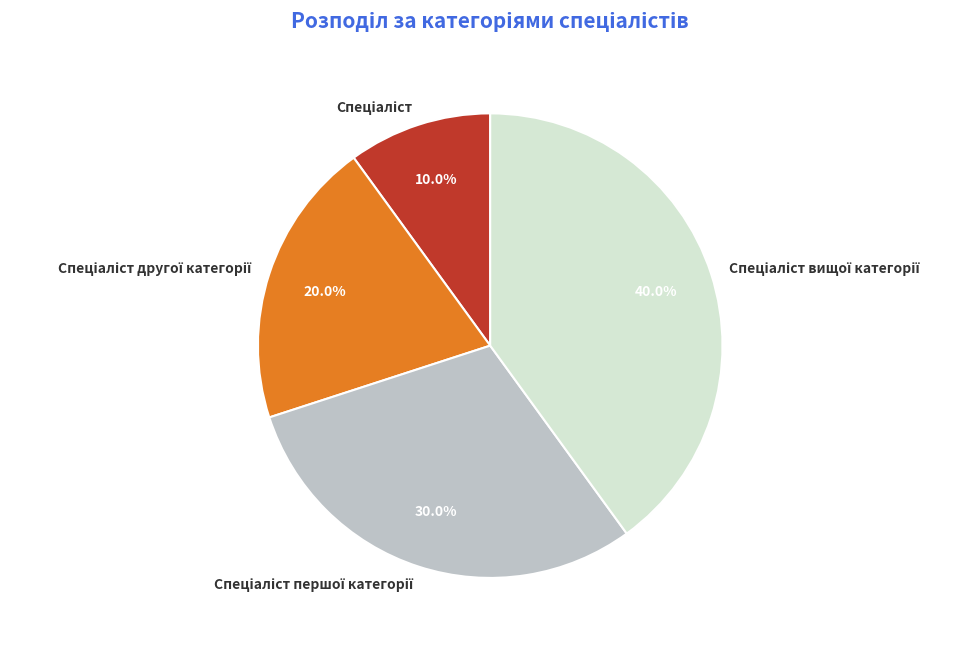

Count the number of slices in the pie.

4